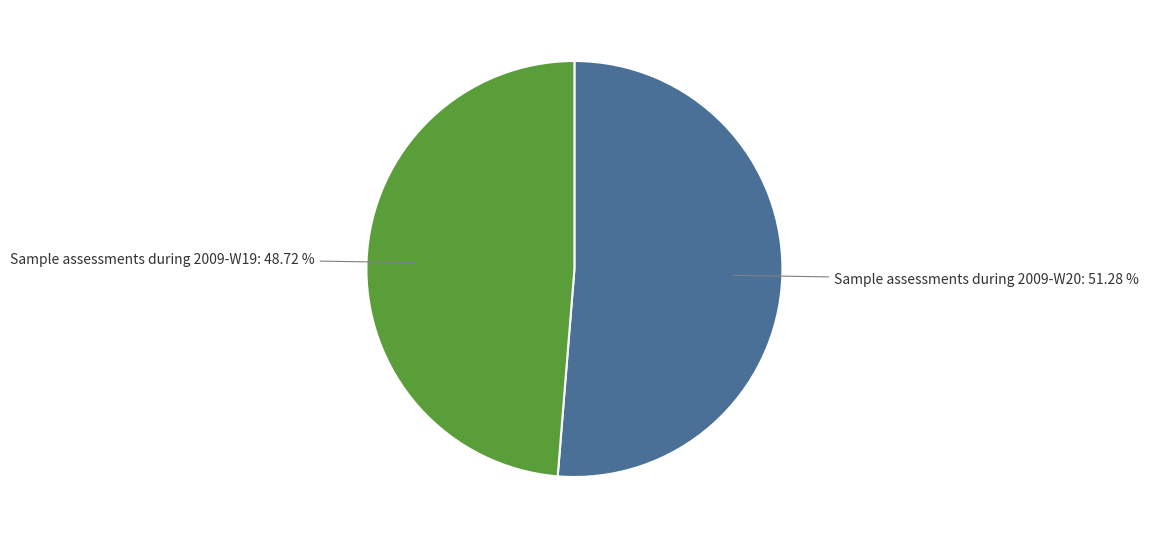

What portion of the pie excludes Sample assessments during 2009-W20?

48.7%